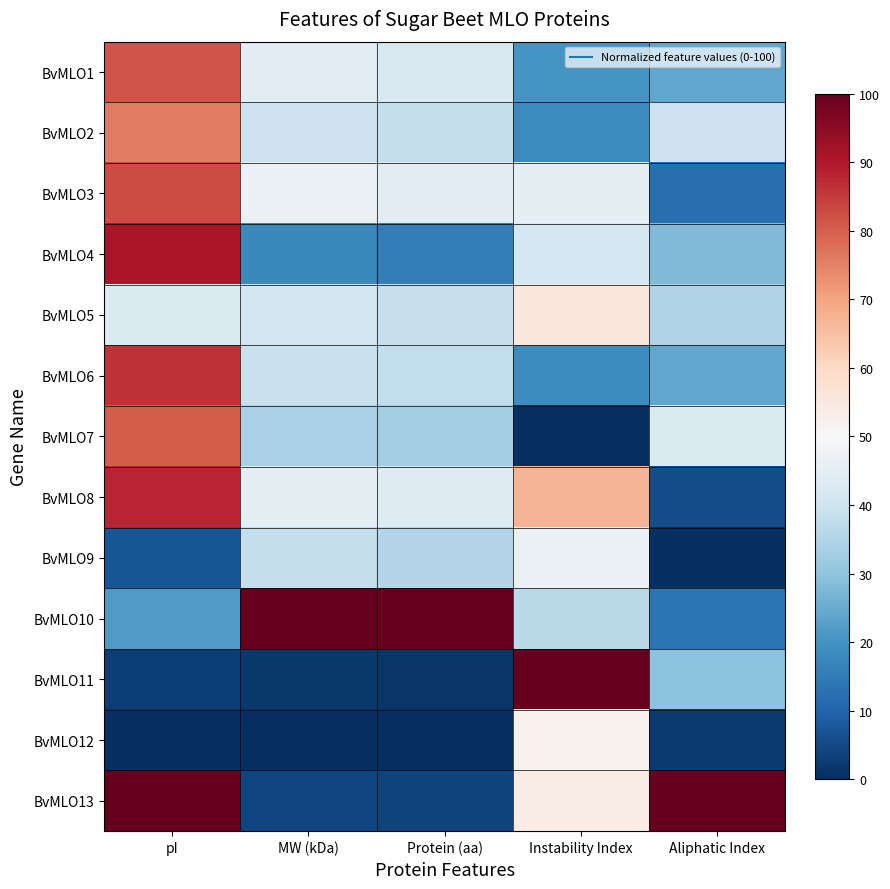

Which series has the largest total across all categories?

BvMLO10